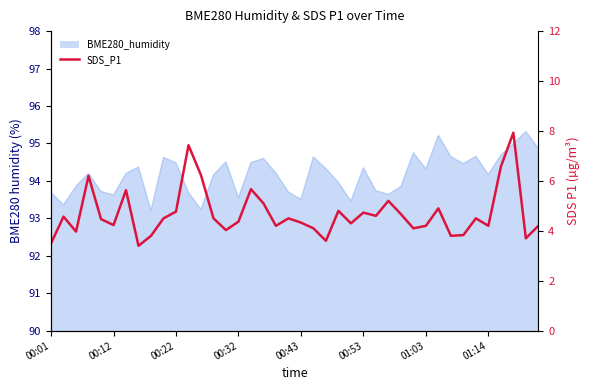

How many interior local valleys (lower than both neighbors) does the data have?

12